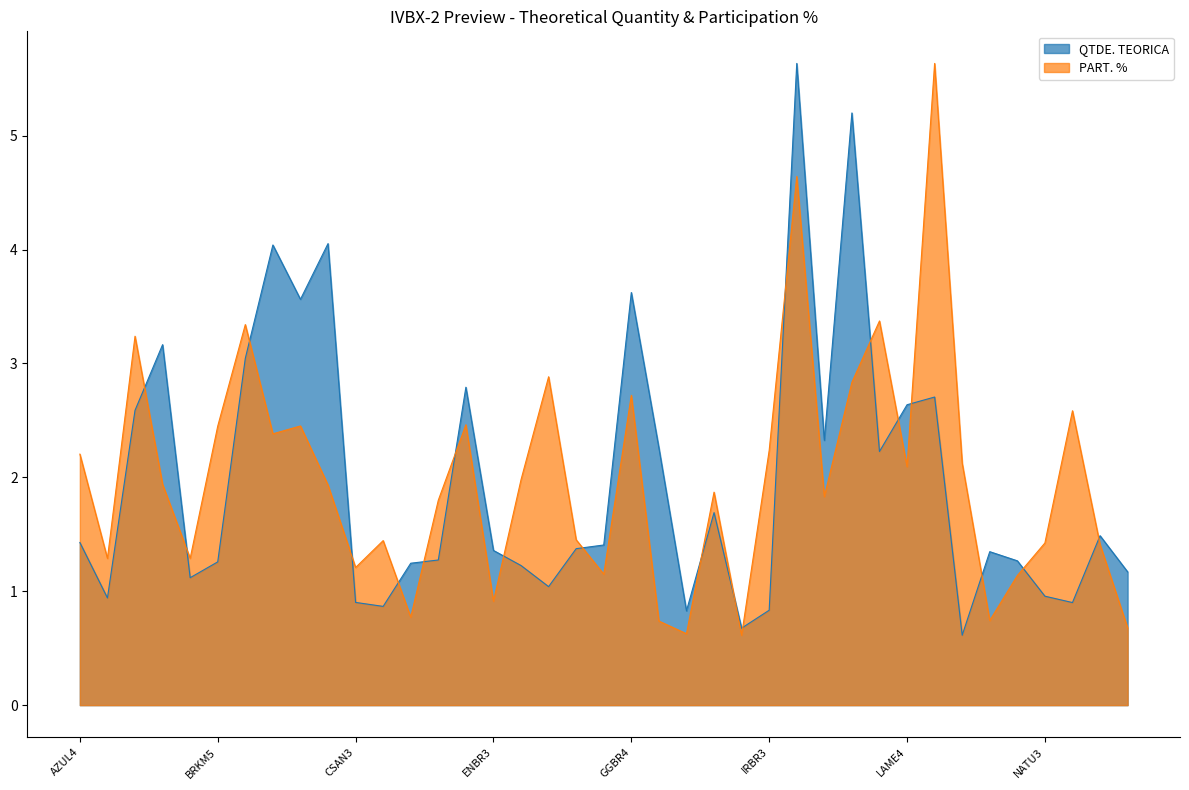

Between BRFS3 and ELET3, which series saw the biggest shift?

QTDE. TEORICA